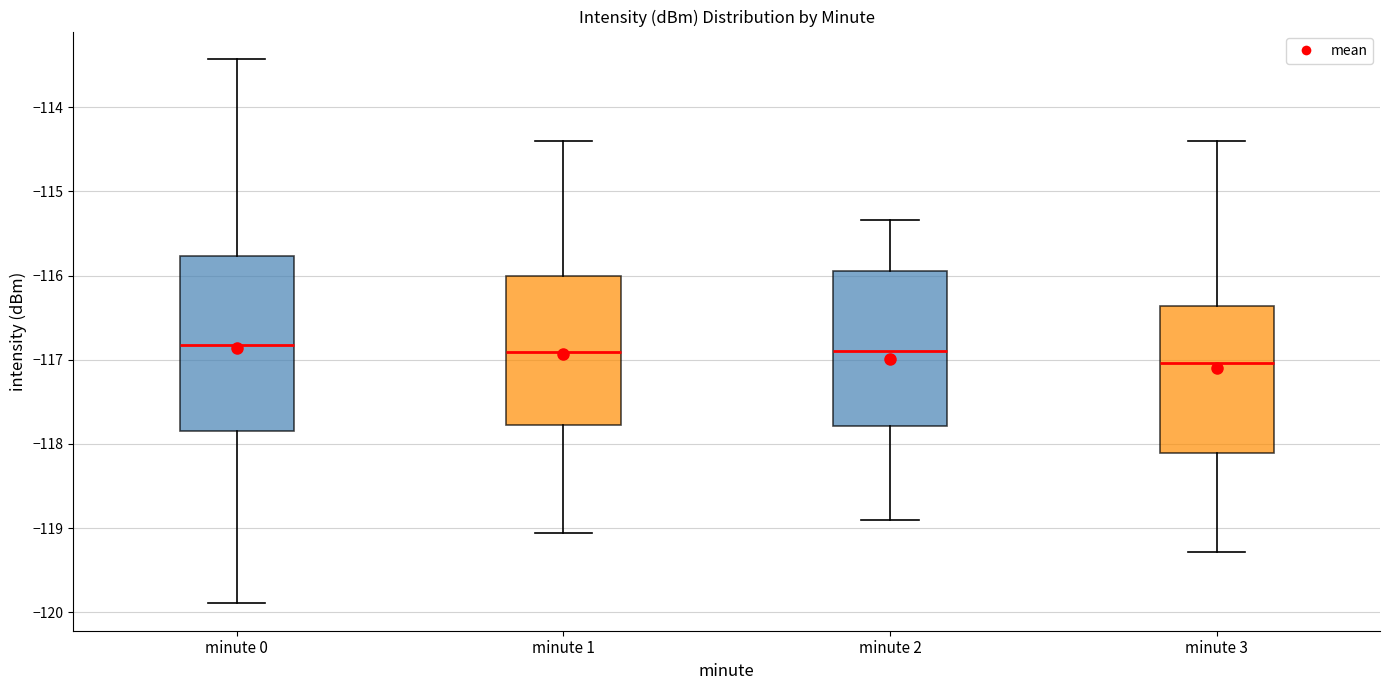

Reading left to right, transcribe this box plot: for each box, give where its median line is, the range the box spans, and where its two whiskers end, as read against the y-axis. The values are not printed on the chart, so give them approximately, as read against the axis.

minute 0: median -116.8, box -117.8 to -115.8, whiskers -119.9 to -113.4
minute 1: median -116.9, box -117.8 to -116.0, whiskers -119.1 to -114.4
minute 2: median -116.9, box -117.8 to -115.9, whiskers -118.9 to -115.3
minute 3: median -117.0, box -118.1 to -116.4, whiskers -119.3 to -114.4